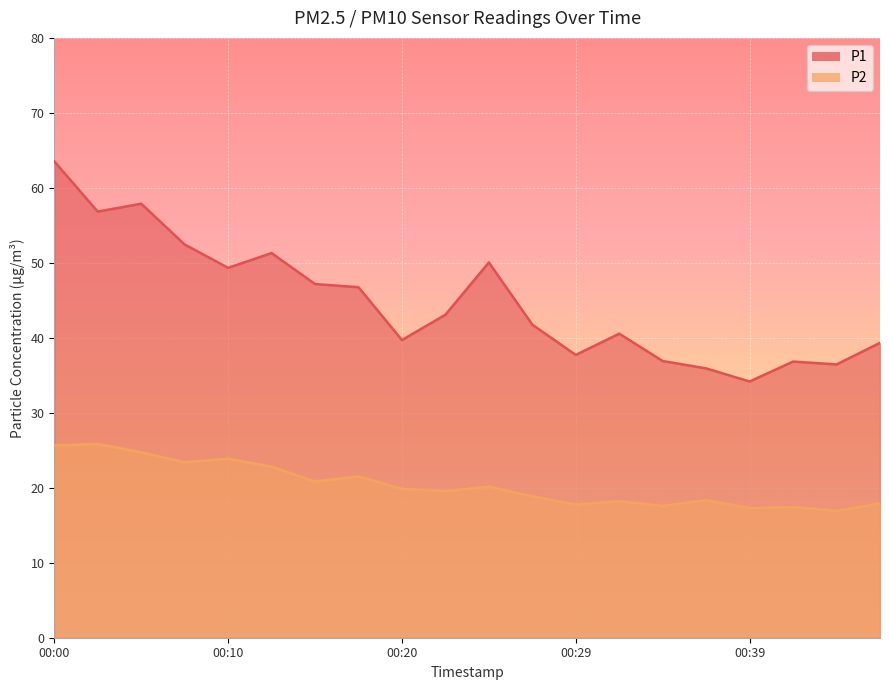

Does the chart display data point markers on the line(s)?

No